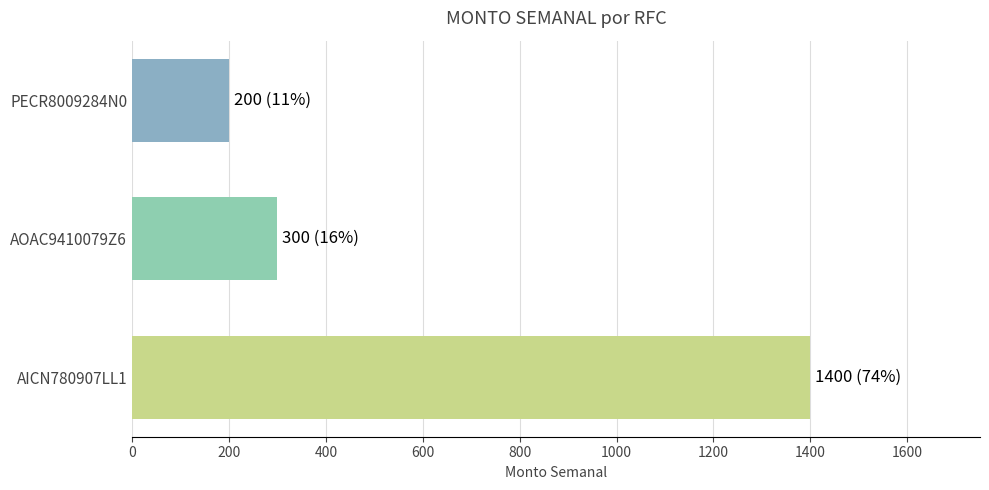

What is the change in value from AICN780907LL1 to PECR8009284N0?

-1200